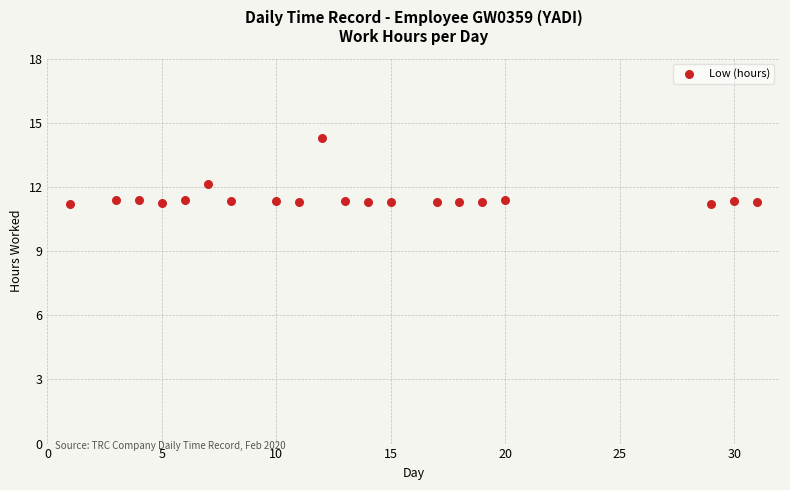

What is the range of X values (max minus min)?

30.0